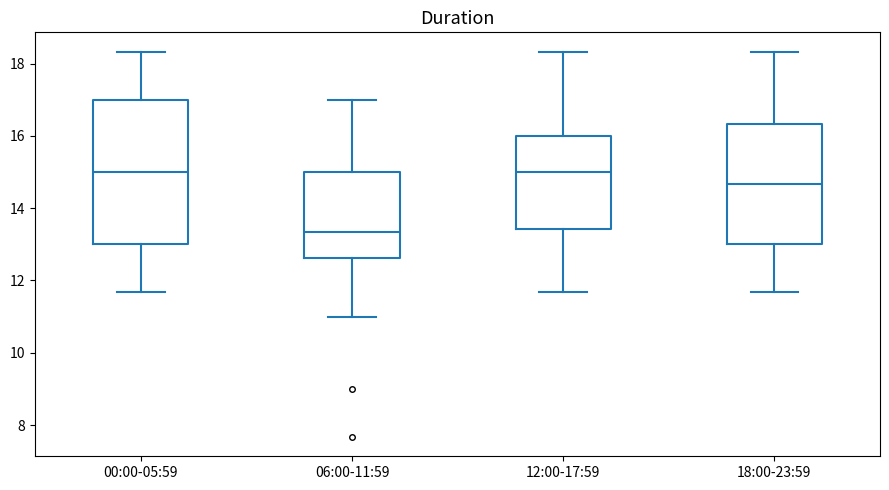

Reading left to right, transcribe this box plot: for each box, give where its median line is, the range the box spans, and where its two whiskers end, as read against the y-axis. The values are not printed on the chart, so give them approximately, as read against the axis.

00:00-05:59: median 15.0, box 13.0 to 17.0, whiskers 11.6 to 18.4
06:00-11:59: median 13.4, box 12.6 to 15.0, whiskers 11.0 to 17.0
12:00-17:59: median 15.0, box 13.4 to 16.0, whiskers 11.6 to 18.4
18:00-23:59: median 14.6, box 13.0 to 16.4, whiskers 11.6 to 18.4